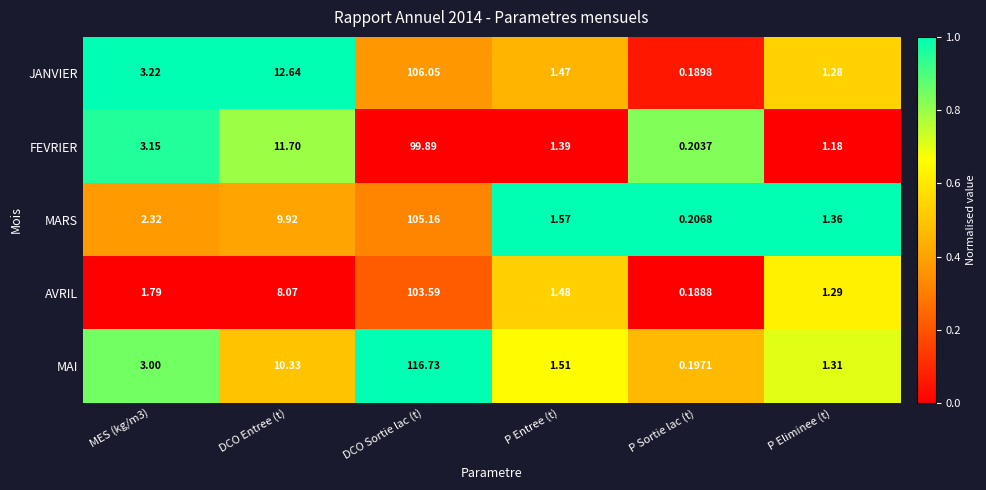

Where is AVRIL nearest to the value 51?

DCO Entree (t)